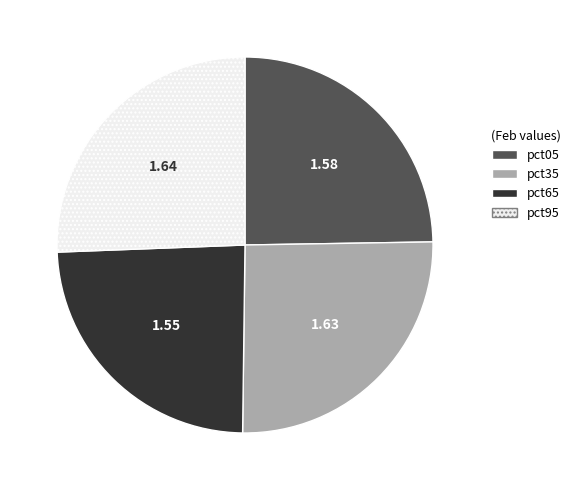

Is there any slice that represents more than half of the pie?

No